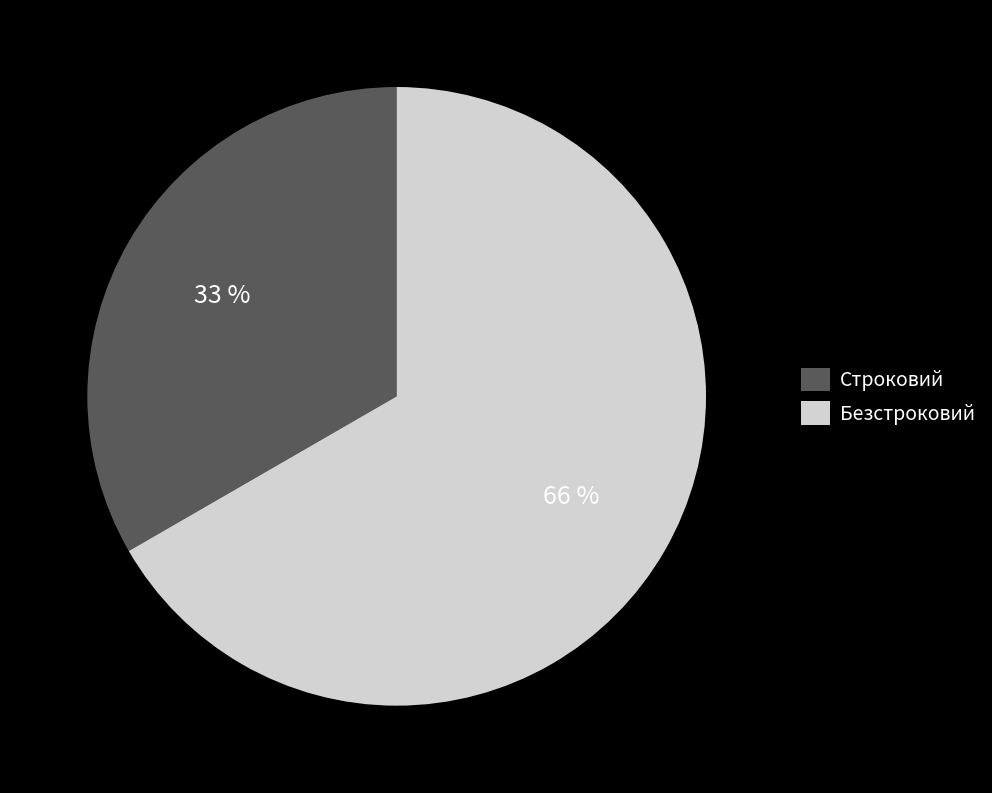

What is the change in value from Строковий to Безстроковий?

+1